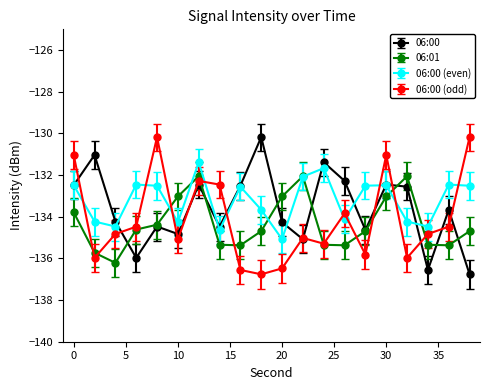

How many interior local peaks does the 06:01 series have?

3